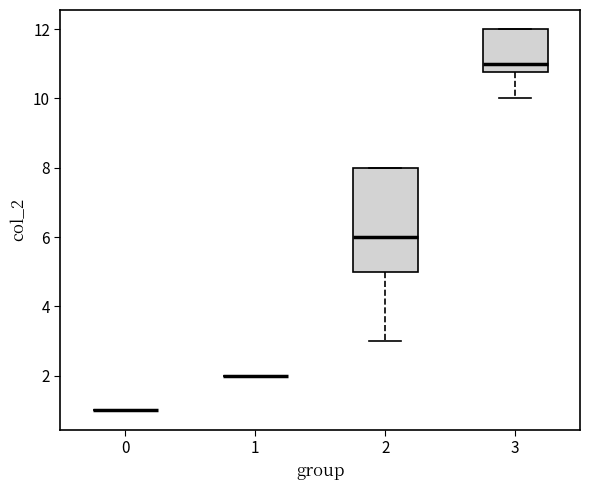

Reading left to right, read every box against the y-axis: the position of its median line, the range the box covers, and the ends of its whiskers. The values are not printed on the chart, so give them approximately, as read against the axis.

0: box collapsed to a line at 1.0, whiskers 1.0 to 1.0
1: box collapsed to a line at 2.0, whiskers 2.0 to 2.0
2: median 6.0, box 5.0 to 8.0, whiskers 3.0 to 8.0
3: median 11.0, box 10.8 to 12.0, whiskers 10.0 to 12.0